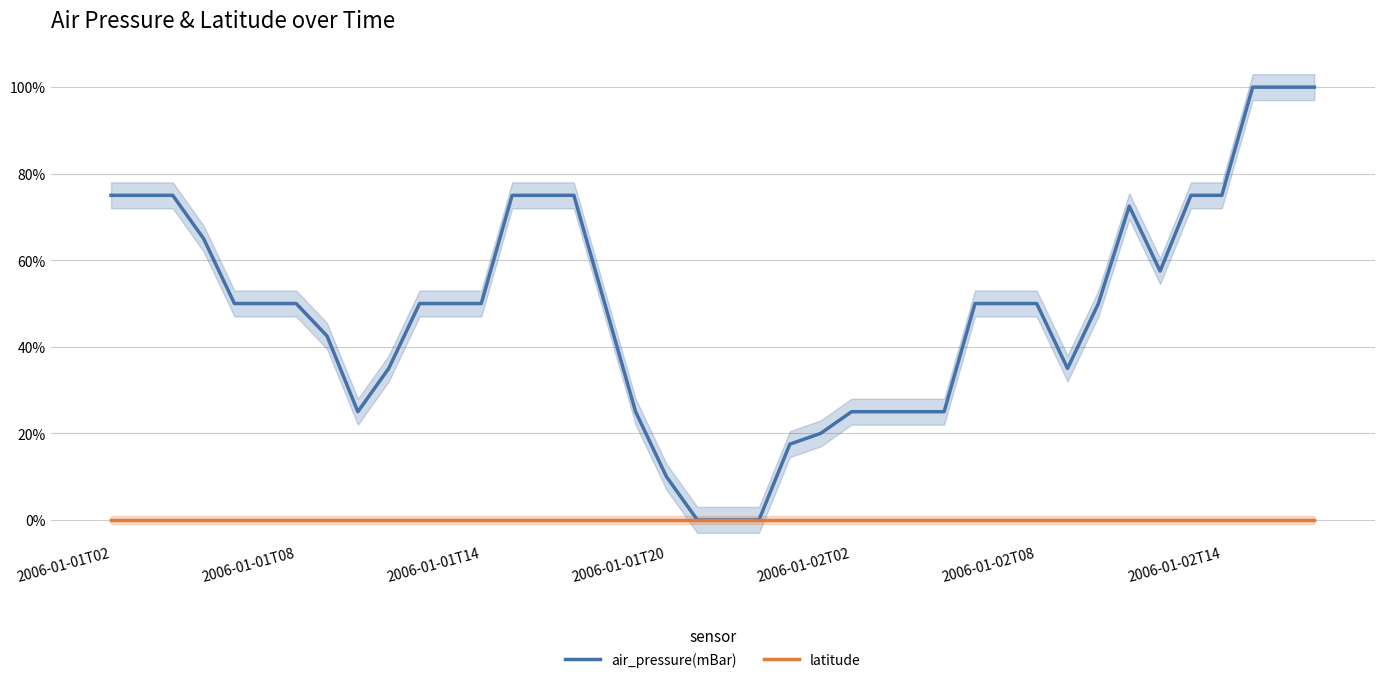

At which label is latitude closest to 0?

2006-01-01T02